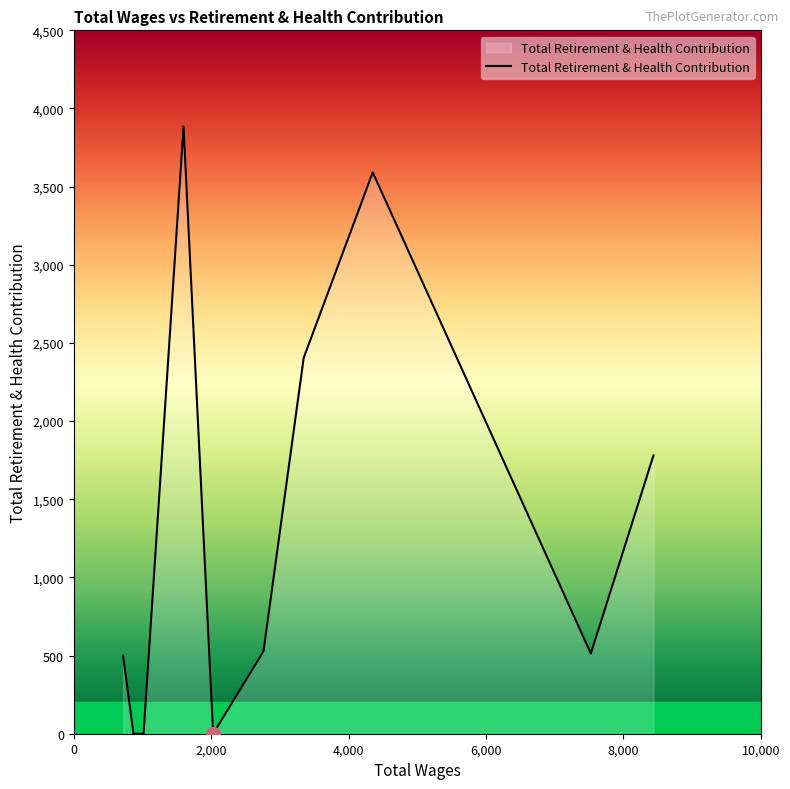

How many data points are less than 528?

5